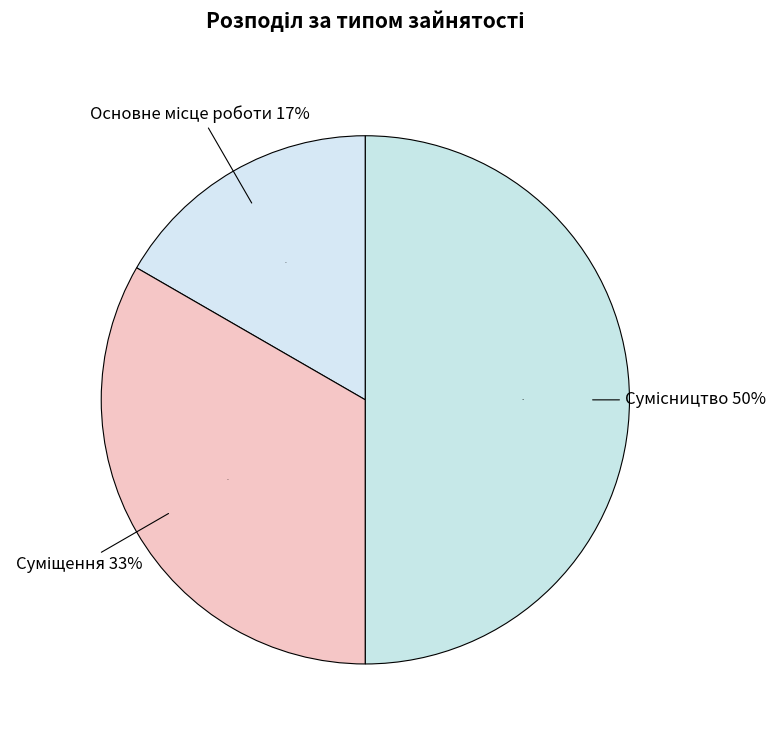

Which slice is the smallest?

Основне місце роботи